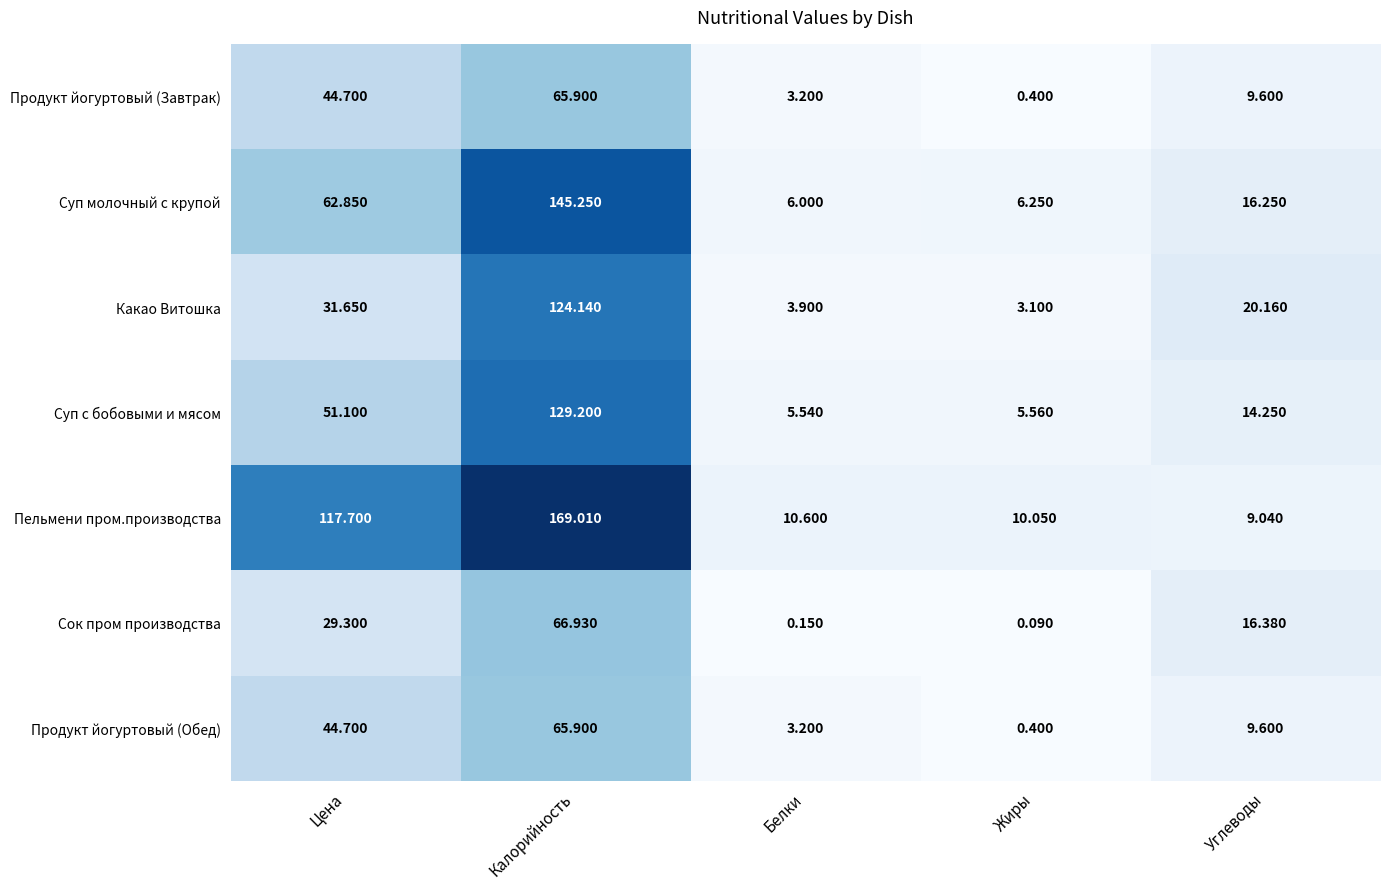

What is the total value across all series at Углеводы?

95.3